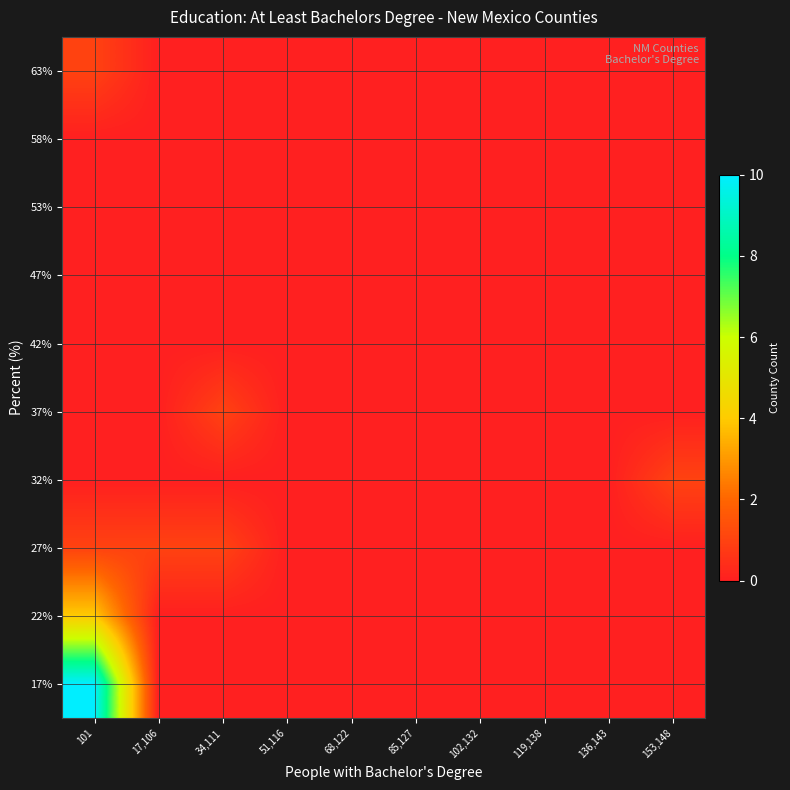

At how many categories does at least one series exceed 7?

1